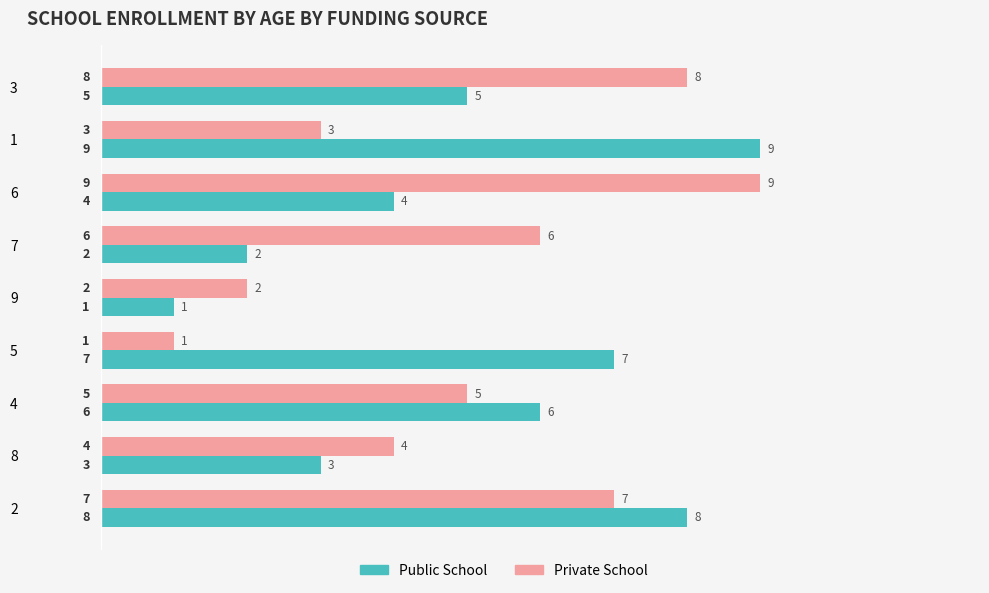

What is the average value of the Public School series?

5